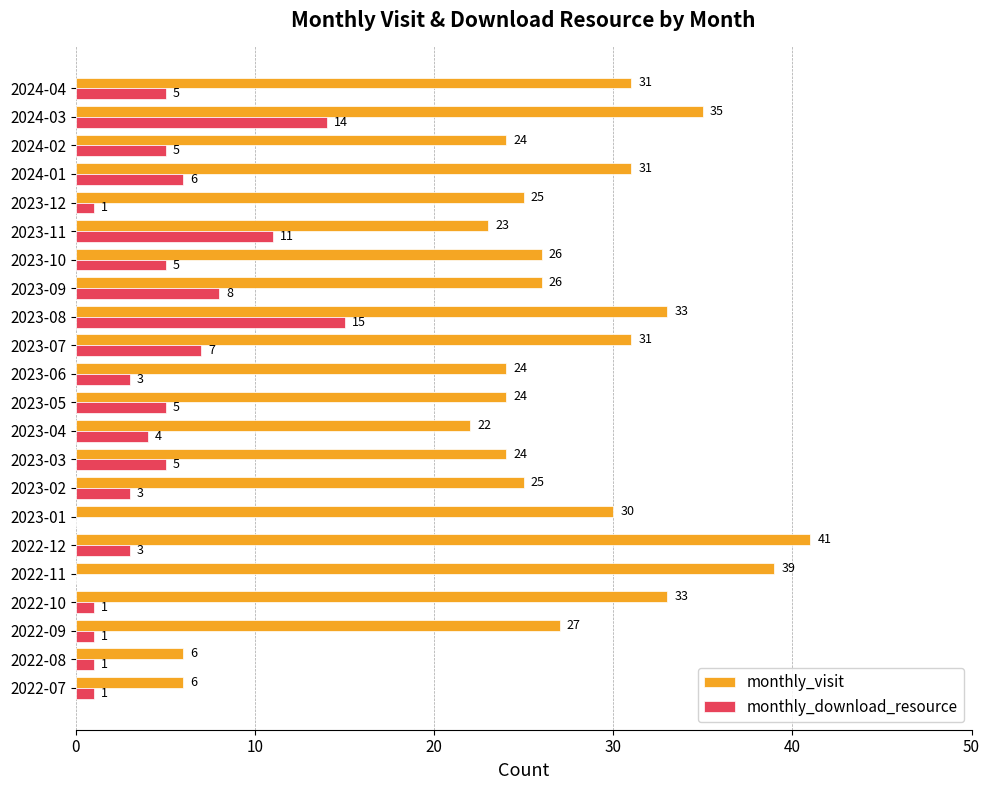

Is the value of monthly_visit at 2023-08 greater than the value of monthly_download_resource at 2023-11?

Yes